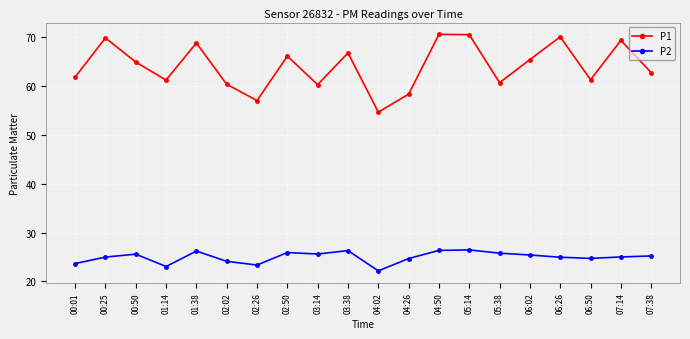

True or false: P2 and P1 cross at least once.

False